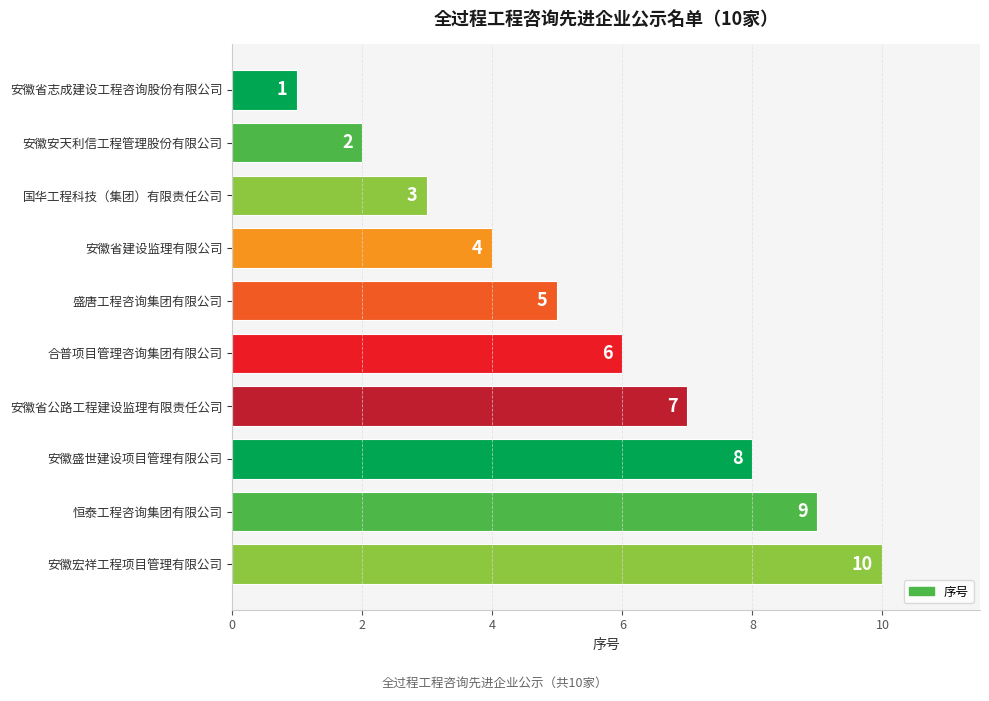

Reading bottom to top, list all the values displayed in this chart.

10	9	8	7	6	5	4	3	2	1